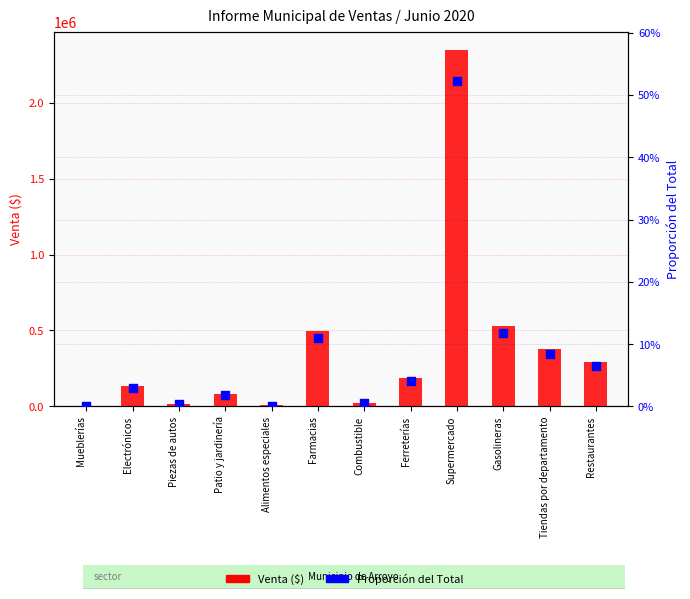

What are all the series names shown in the legend?

Venta, Proporción del Total